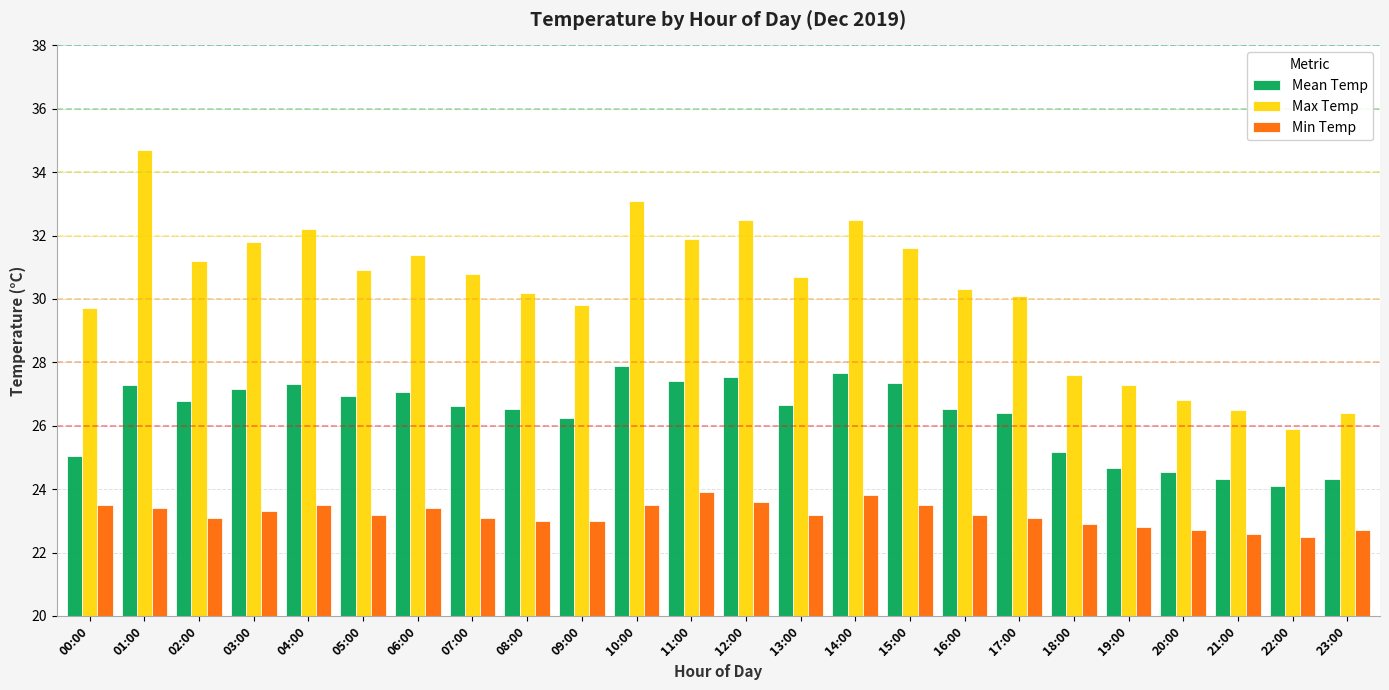

What is the difference between the maximum and minimum values in the Min Temp series?

1.4